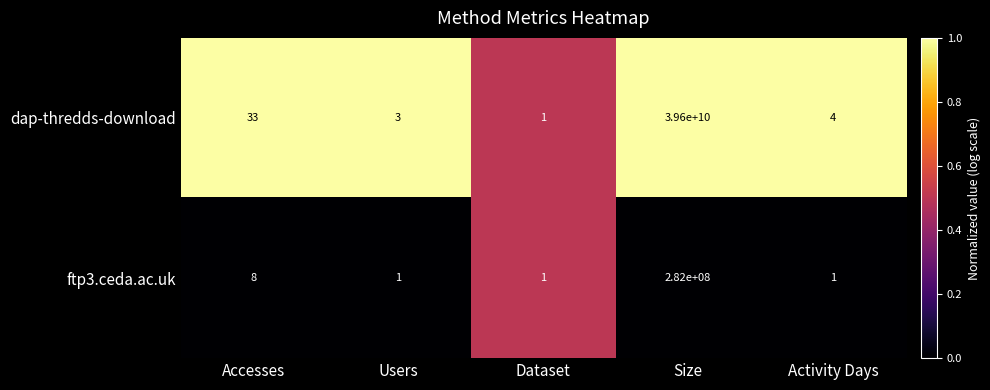

Reading left to right, what are all the values shown in this chart?

dap-thredds-download: 33	3	1	39600000000	4
ftp3.ceda.ac.uk: 8	1	1	282000000	1